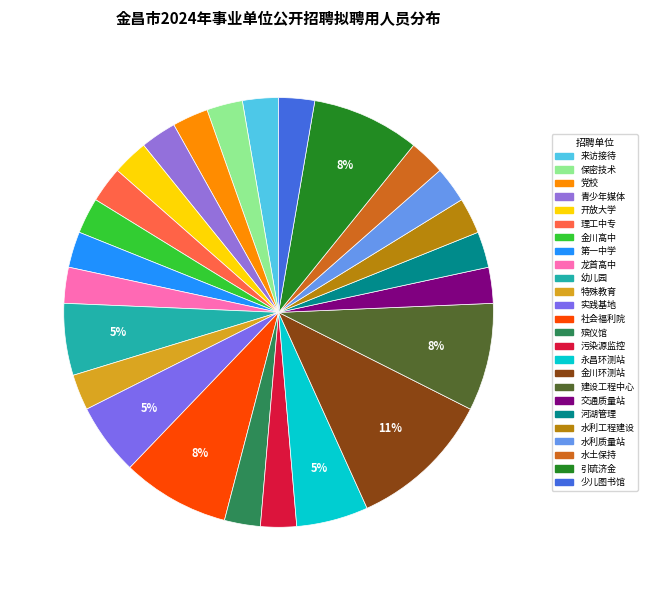

Which category has the biggest portion of the pie?

金昌市金川生态环境监测站